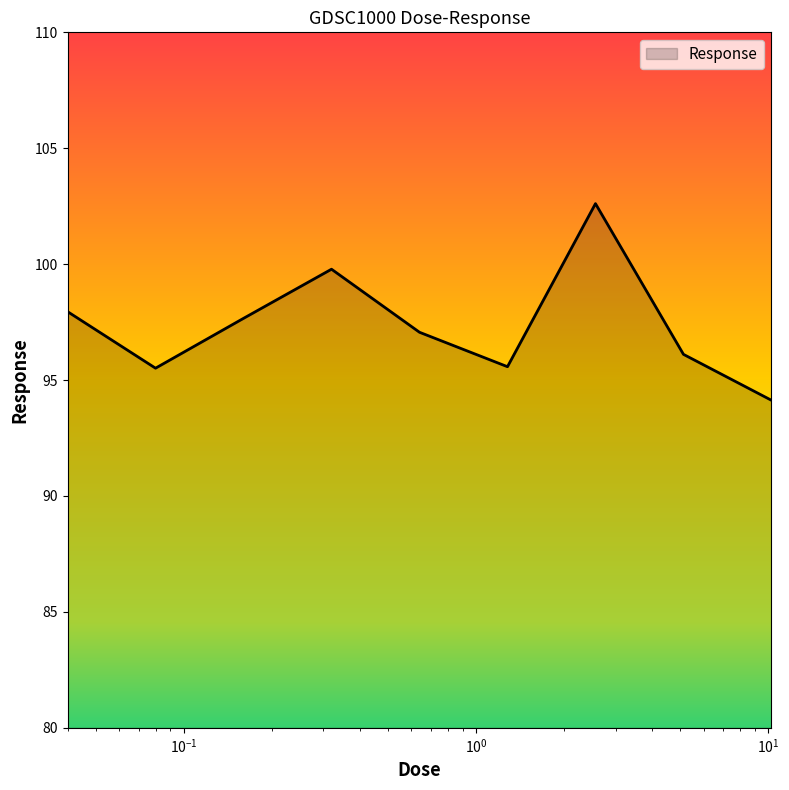

What is the difference between the maximum and minimum values?

8.5